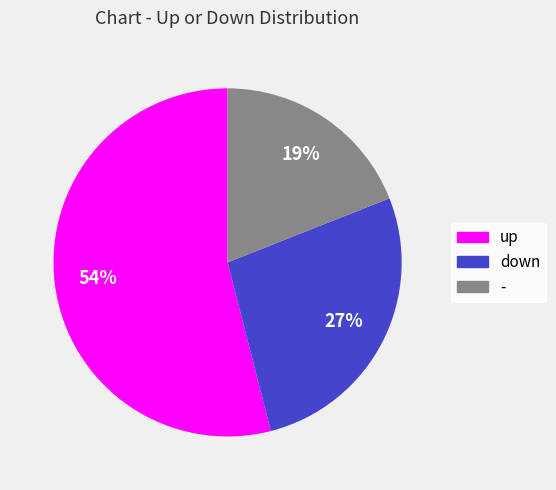

Is the sum of down and up greater than half?

Yes